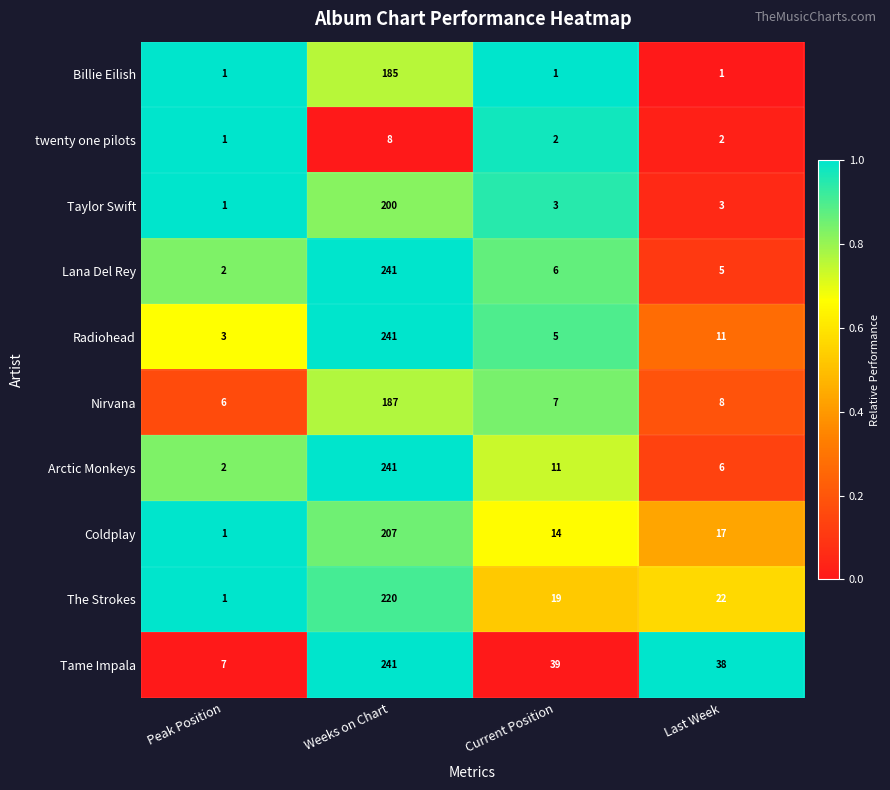

The twenty one pilots series shows 4 at Last Week. True or false?

False